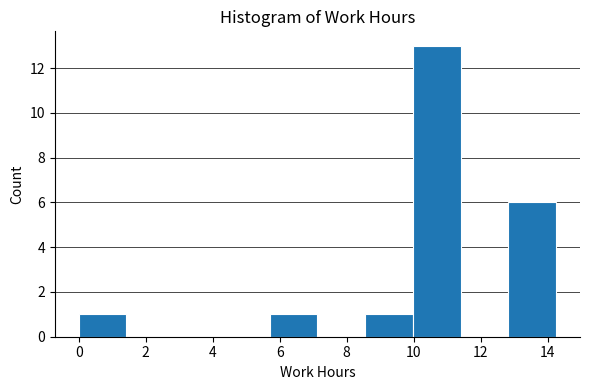

Reading left to right, list every bar in this chart as the range it spans on the x-axis followed by its height. Neither the bar edges nor the heights are printed on the chart, so give them approximately, as read against the axes.

0.0 to 1.4: 1
1.4 to 2.8: 0
2.8 to 4.2: 0
4.2 to 5.8: 0
5.8 to 7.2: 1
7.2 to 8.6: 0
8.6 to 10.0: 1
10.0 to 11.4: 13
11.4 to 12.8: 0
12.8 to 14.2: 6